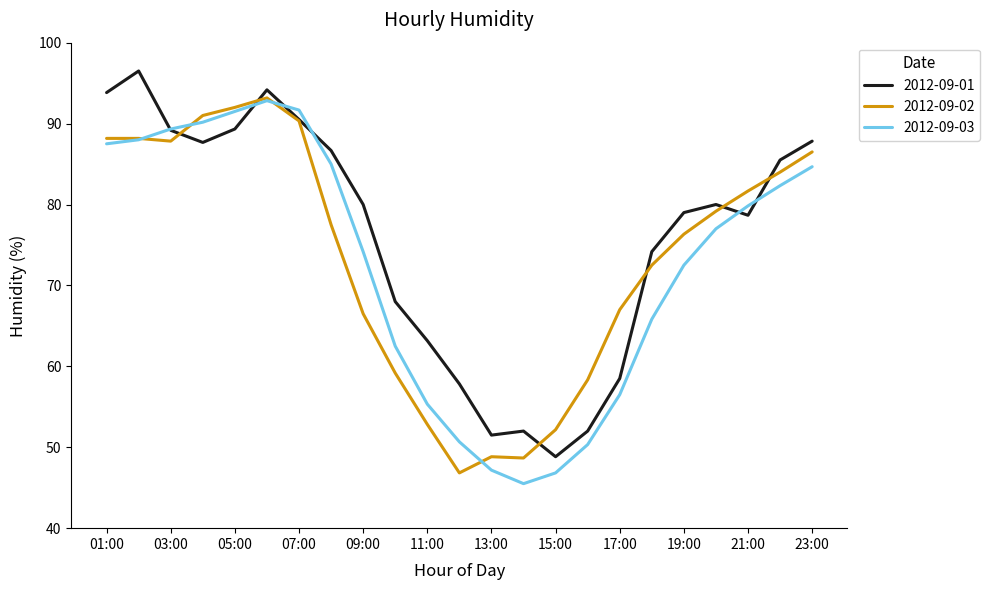

How many series are shown in this chart?

3